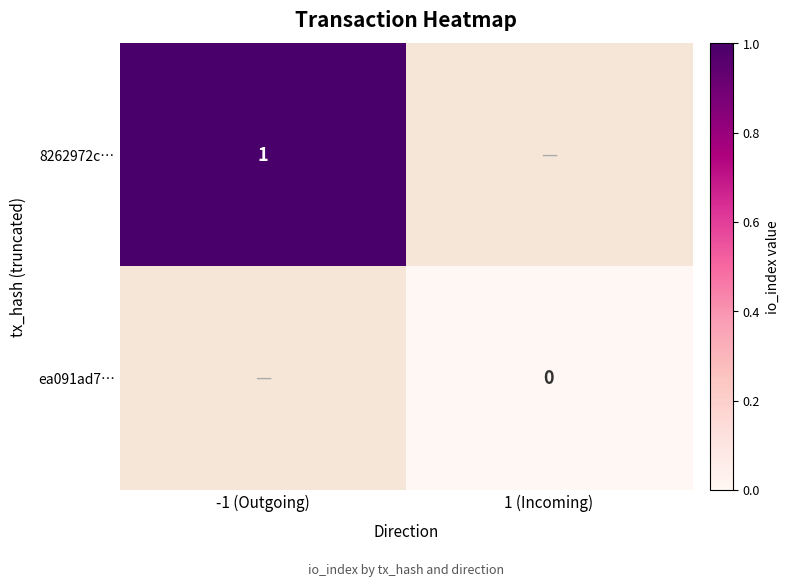

Is it true that 8262972c… equals 1 at -1 (Outgoing)?

True